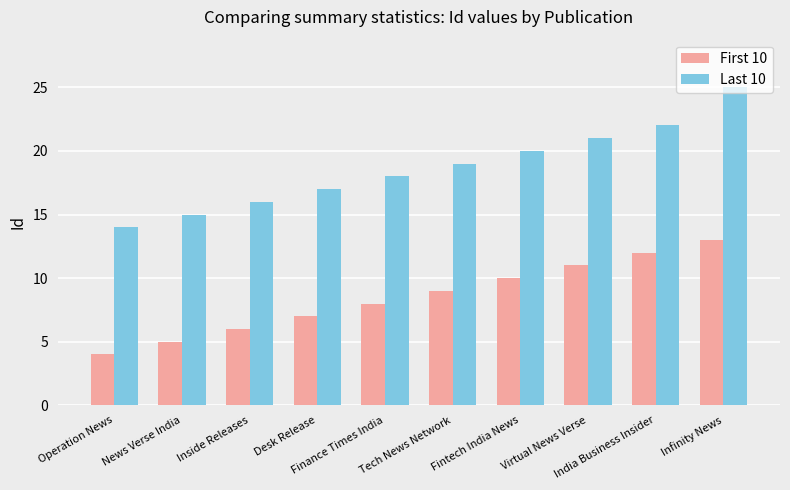

At which category is the sum across all series the highest?

Infinity News